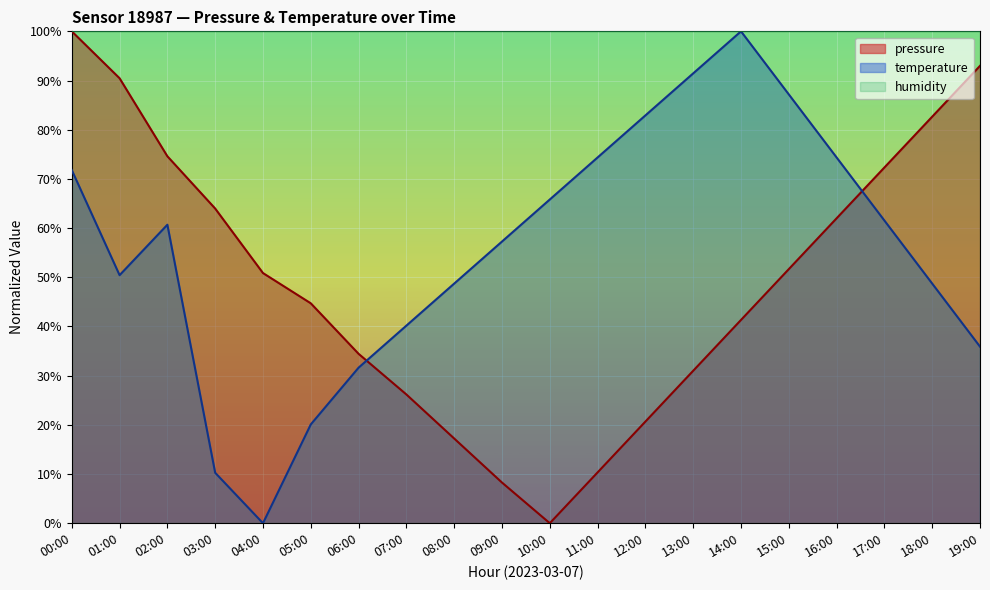

Which series has the widest spread of values?

pressure